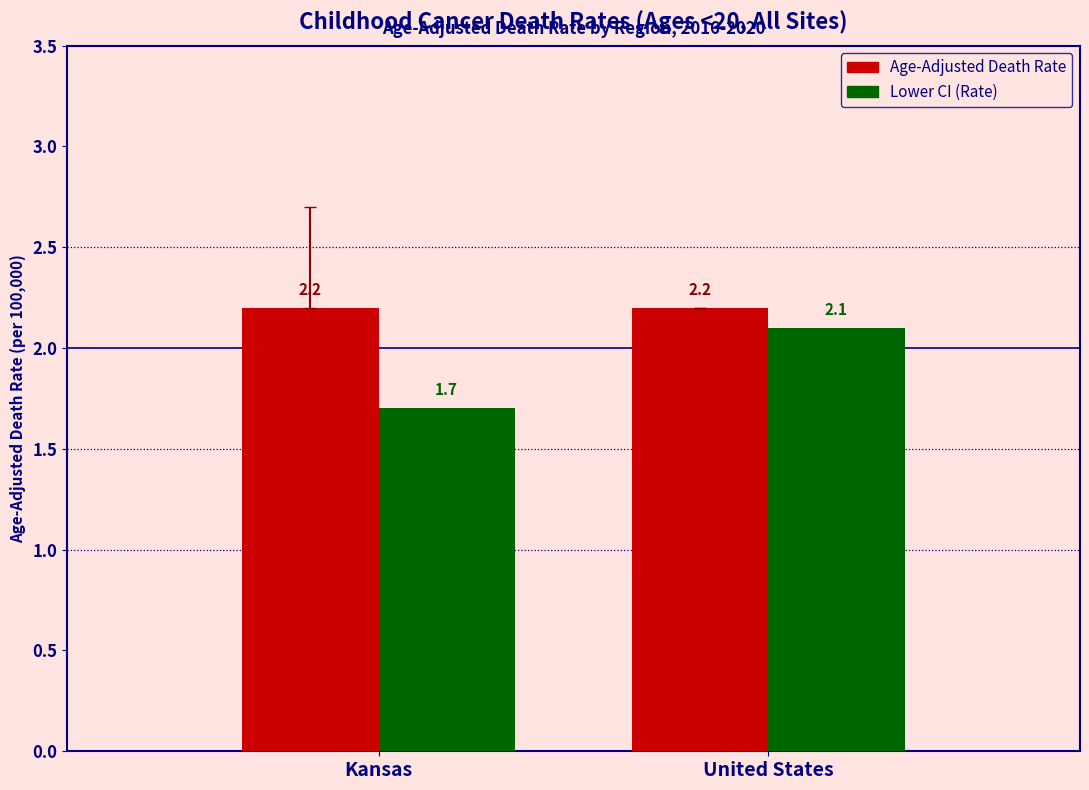

What is the difference between the highest and lowest values at Kansas?

0.5